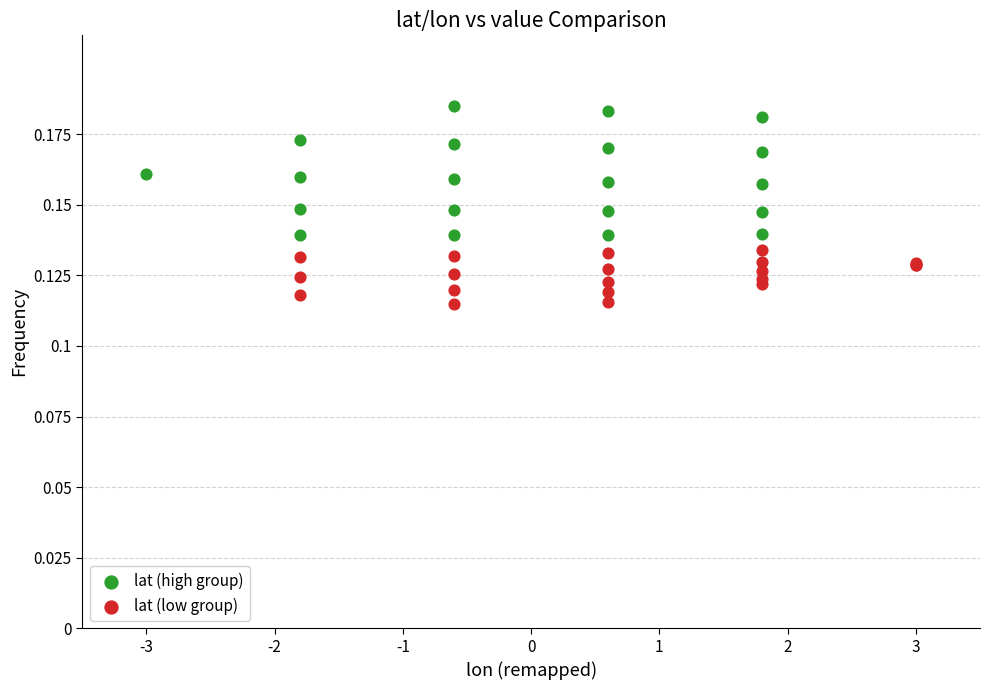

Which series has the widest spread of Y values?

lat (high group)